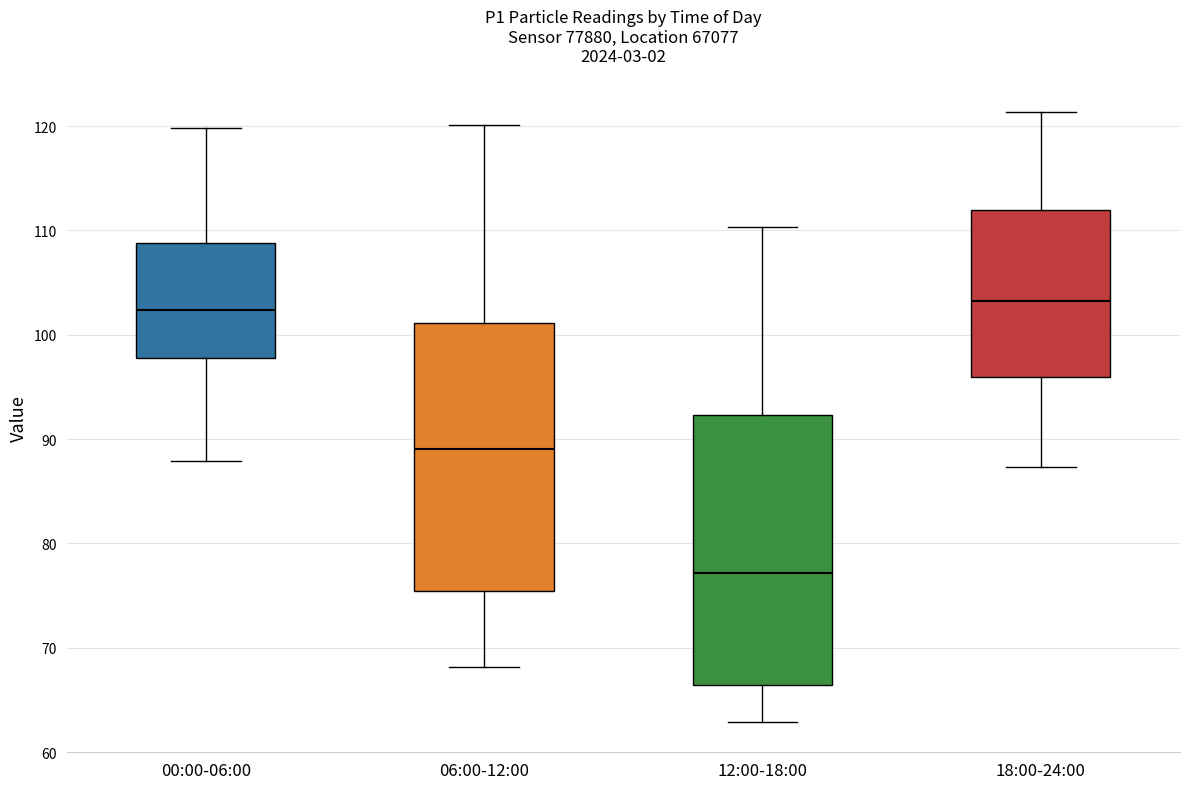

Reading left to right, read every box against the y-axis: the position of its median line, the range the box covers, and the ends of its whiskers. The values are not printed on the chart, so give them approximately, as read against the axis.

00:00-06:00: median 102, box 98 to 109, whiskers 88 to 120
06:00-12:00: median 89, box 75 to 101, whiskers 68 to 120
12:00-18:00: median 77, box 66 to 92, whiskers 63 to 110
18:00-24:00: median 103, box 96 to 112, whiskers 87 to 121